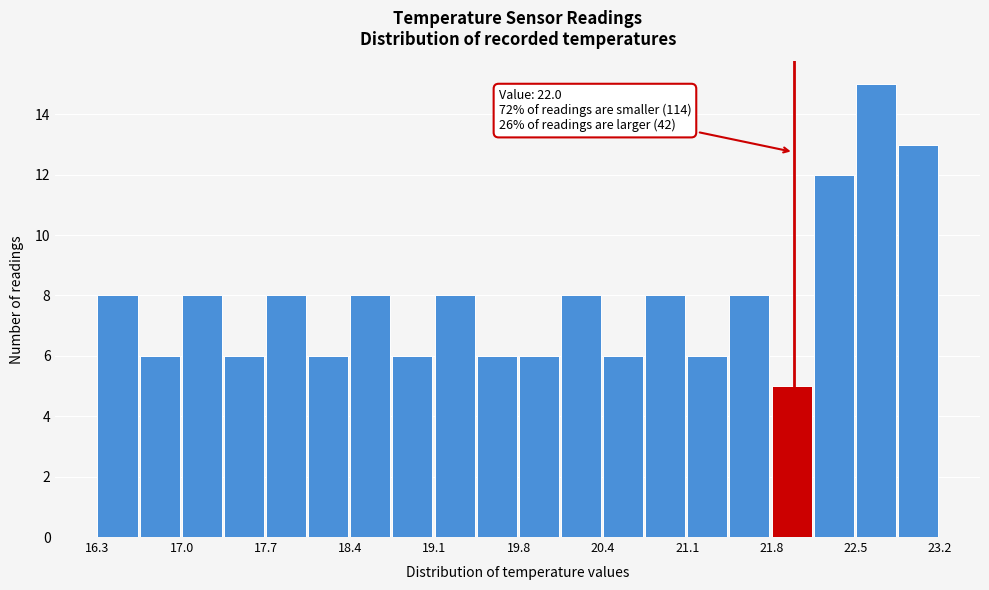

Around what value on the x-axis is the tallest bar? Give the approximate position of its centre, as read against the axis.

22.7